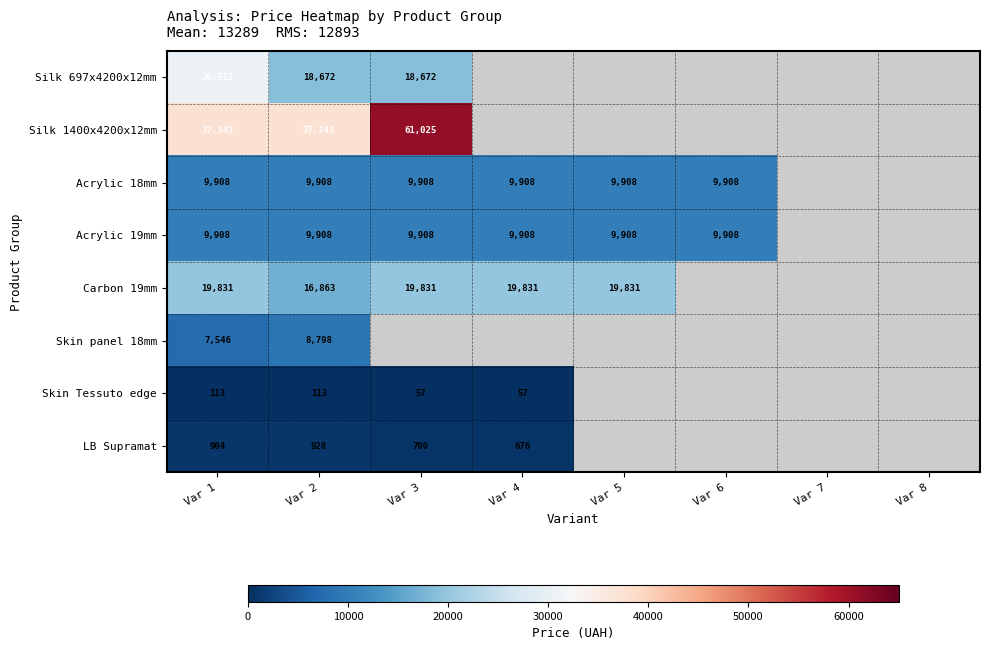

The value of Skin panel 18mm at Var 2 is 5281. True or false?

False